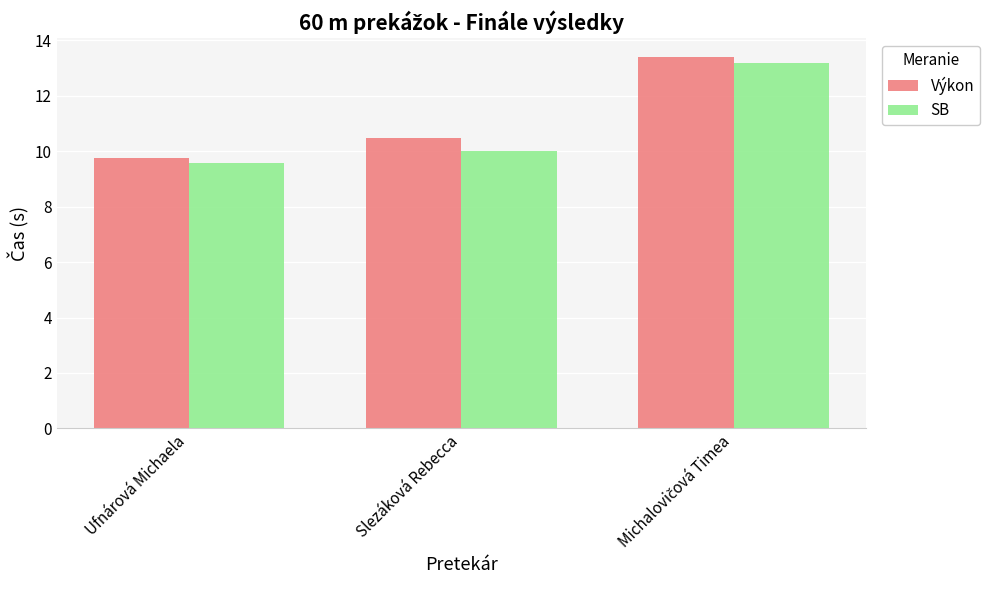

What is the minimum value for SB?

9.6